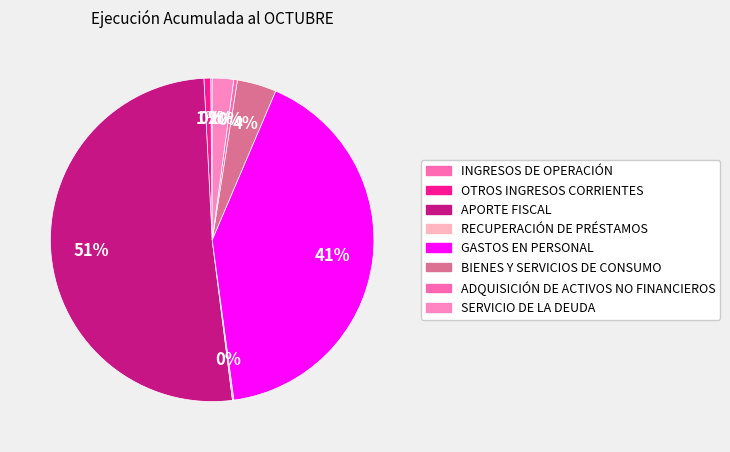

What is the largest slice in the pie chart?

APORTE FISCAL